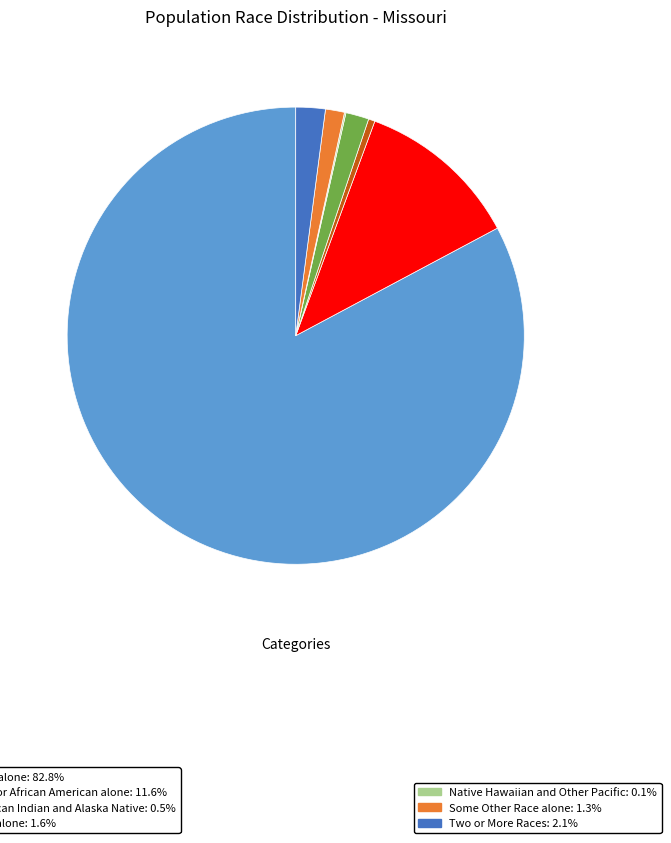

Does any single category account for the majority?

Yes